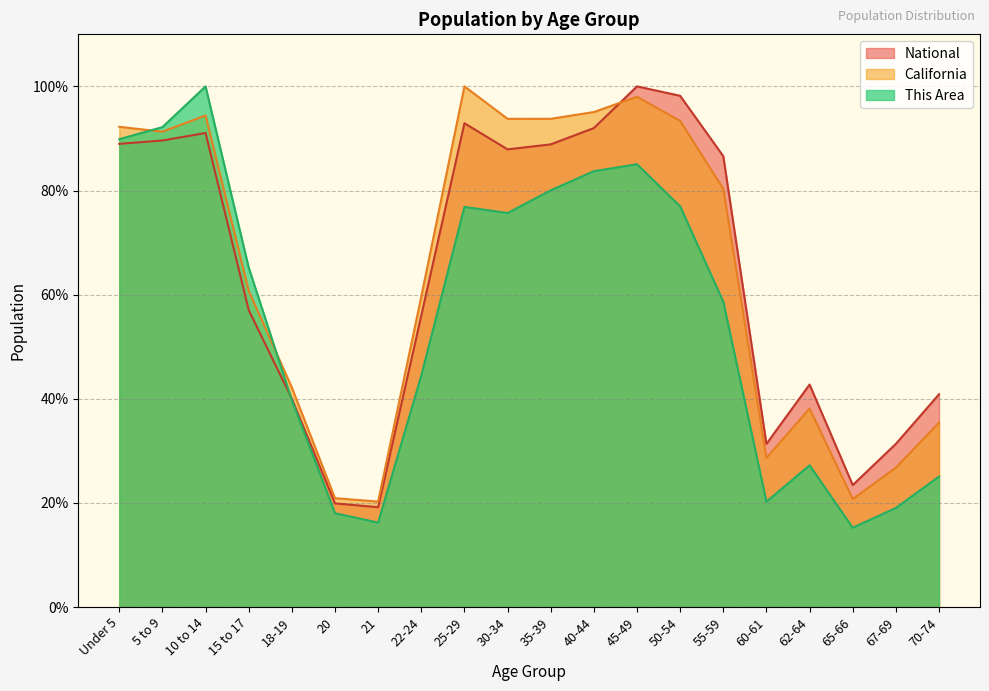

What is the sum of the California values at Under 5 and 22-24?

151.9